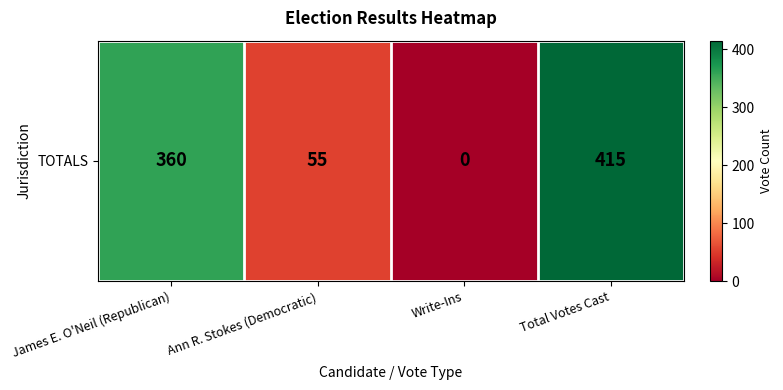

Reading right to left, list all the values displayed in this chart.

Total Votes Cast=415	Write-Ins=0	Ann R. Stokes (Democratic)=55	James E. O'Neil (Republican)=360